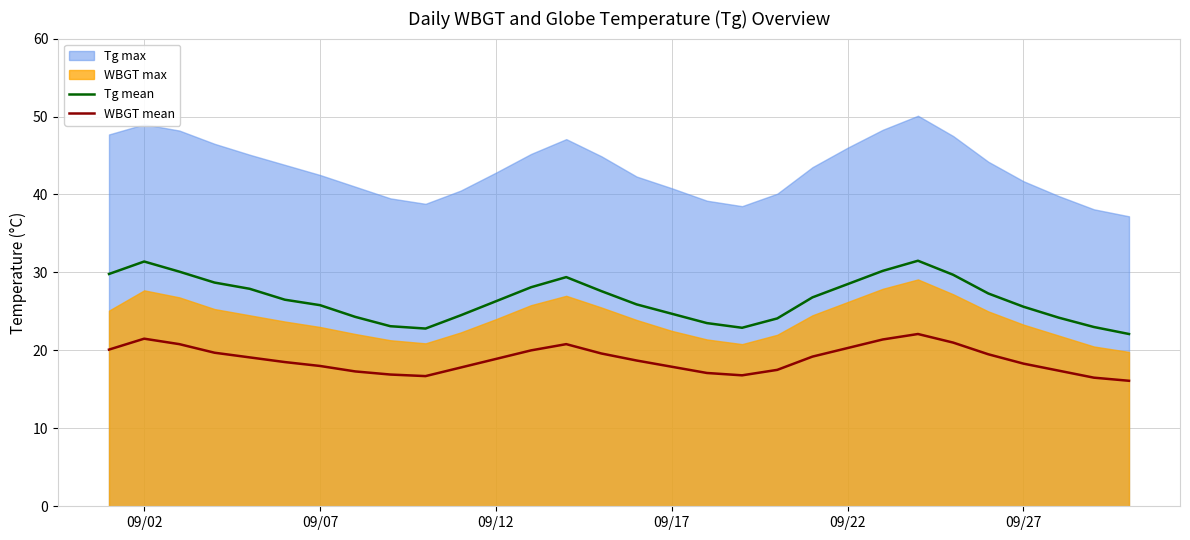

Where is the first local maximum for WBGT mean?

09/02